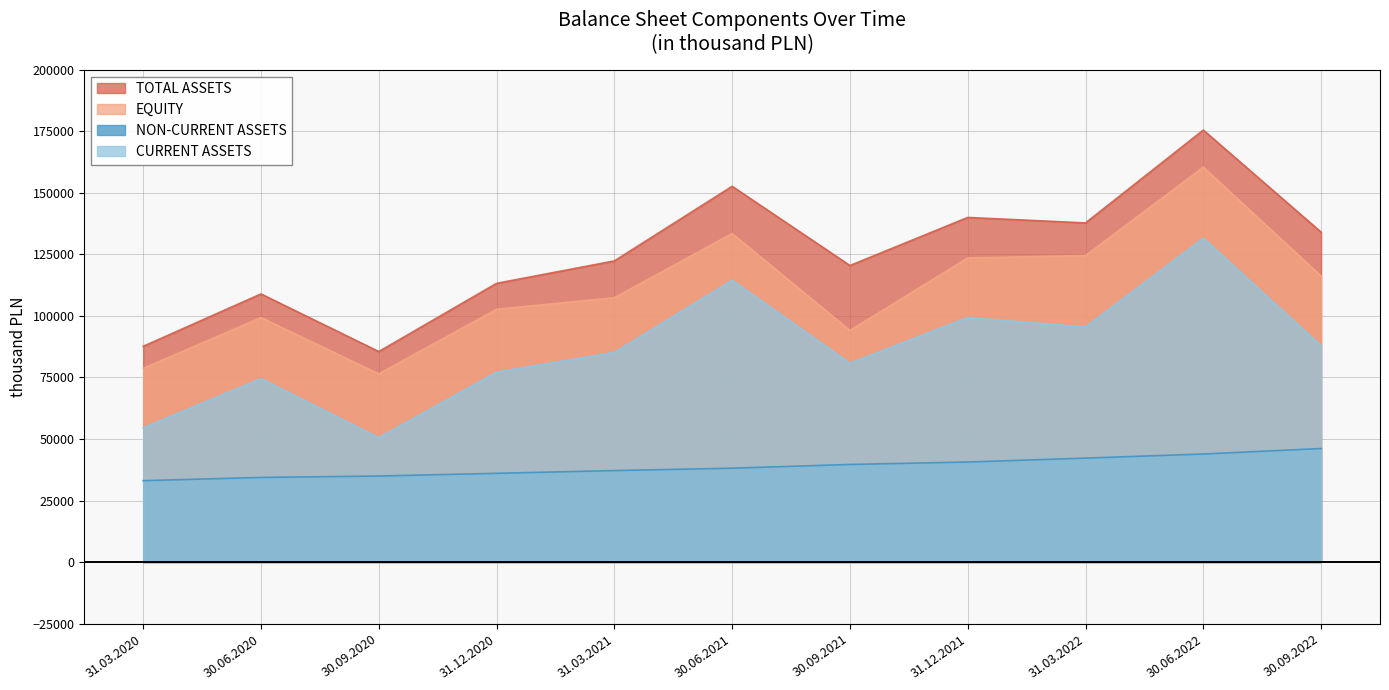

True or false: EQUITY and CURRENT ASSETS intersect in this chart.

False